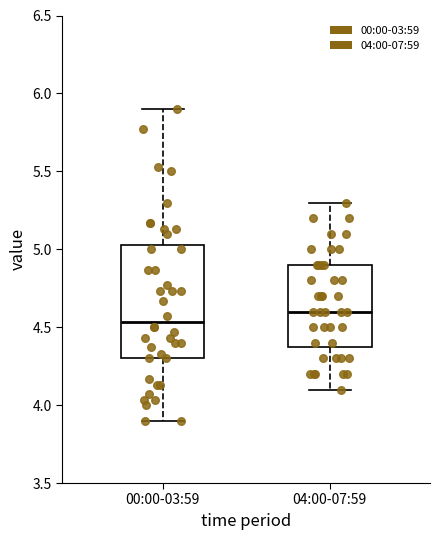

Reading left to right, transcribe this box plot: for each box, give where its median line is, the range the box spans, and where its two whiskers end, as read against the y-axis. The values are not printed on the chart, so give them approximately, as read against the axis.

00:00-03:59: median 4.55, box 4.30 to 5.05, whiskers 3.90 to 5.90
04:00-07:59: median 4.60, box 4.40 to 4.90, whiskers 4.10 to 5.30